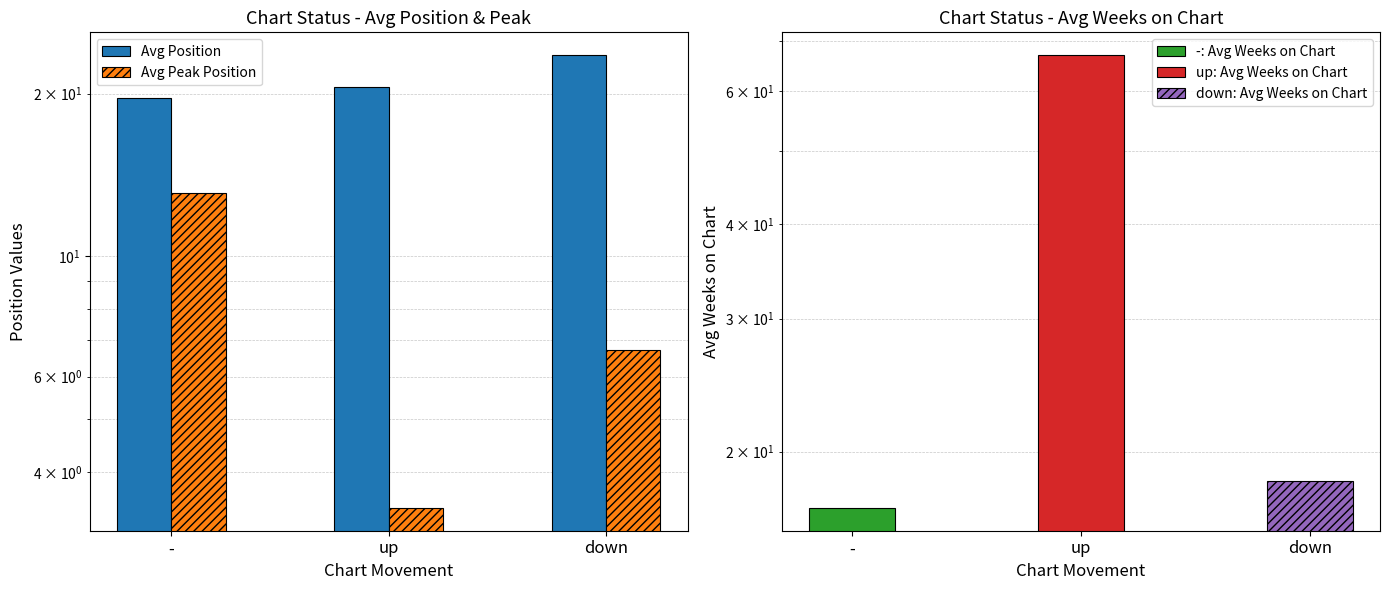

Which series has the widest spread of values?

Avg Peak Position